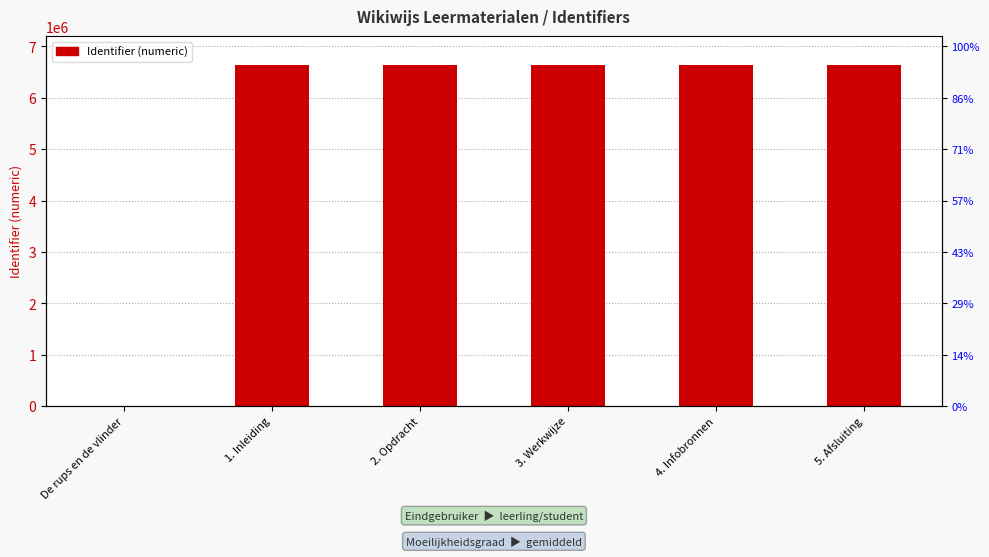

List the labels in order of value, largest first.

5. Afsluiting, 4. Infobronnen, 3. Werkwijze, 2. Opdracht, 1. Inleiding, De rups en de vlinder